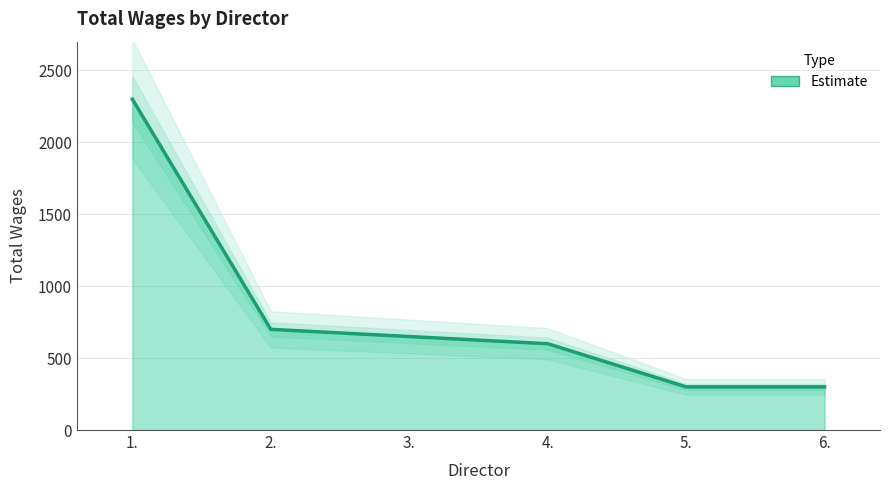

What is the sum of all values?

4850